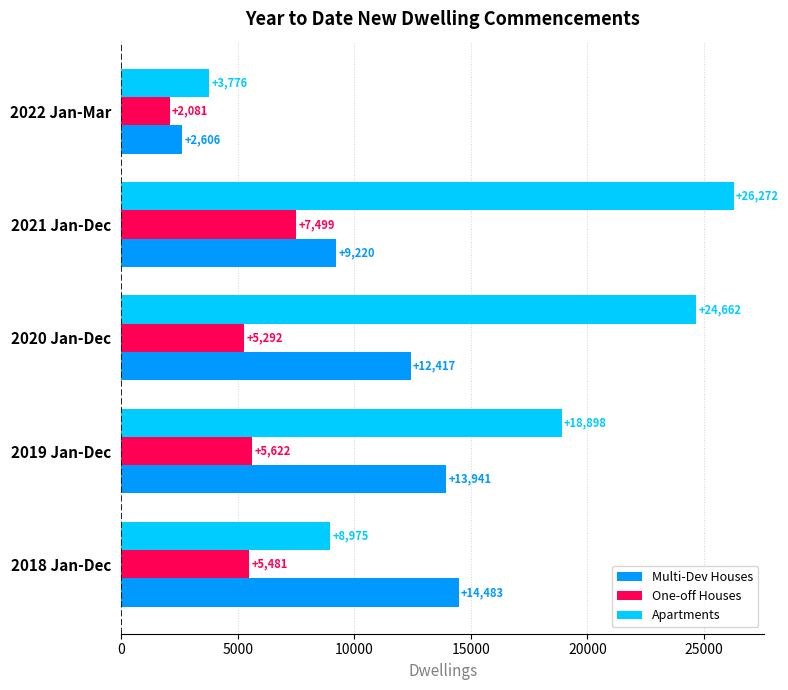

Which series changed the most between 2019 Jan-Dec and 2020 Jan-Dec?

Apartments